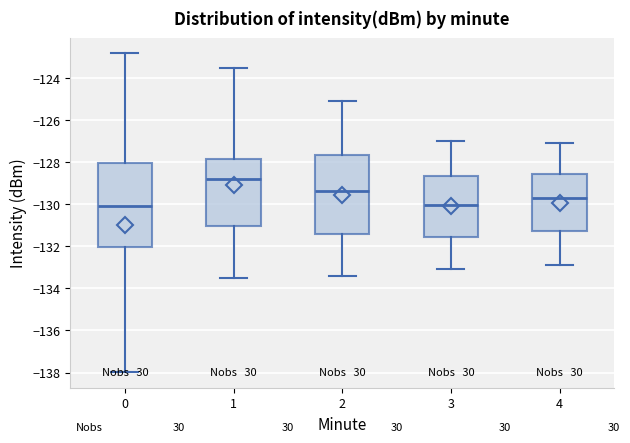

Where does the median line of the box at x = 4 sit on the y-axis? The values are not printed on the chart, so give them approximately, as read against the axis.

-129.6